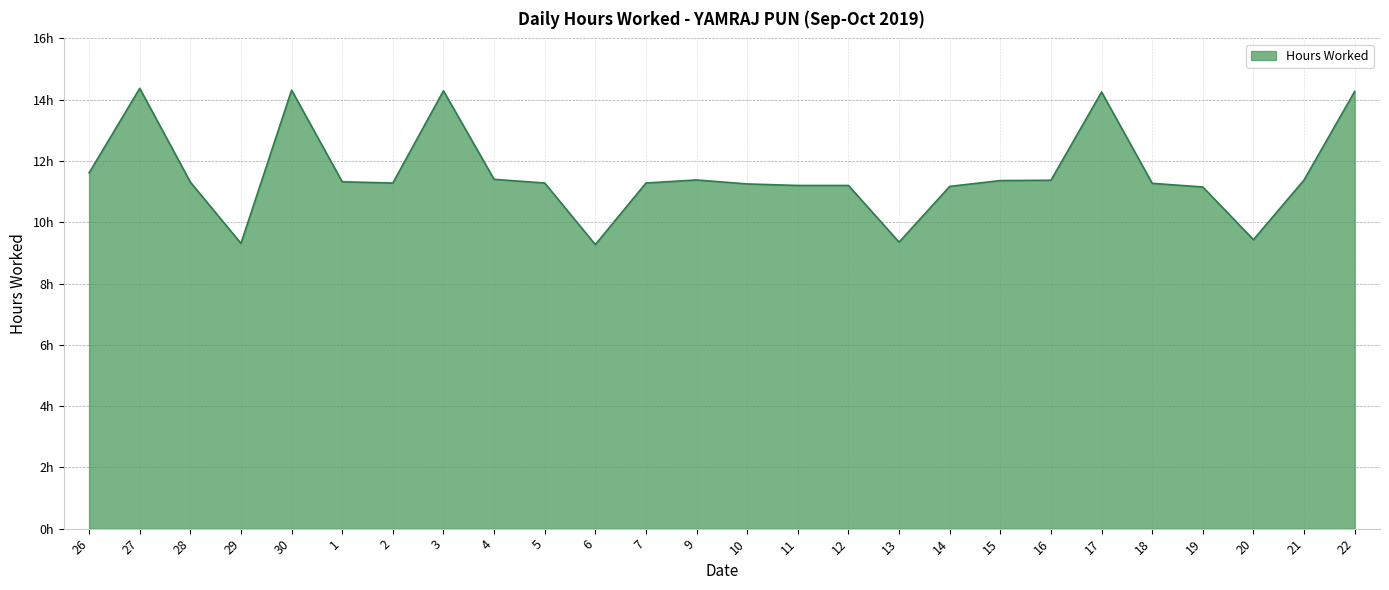

Does the chart have visible grid lines?

Yes